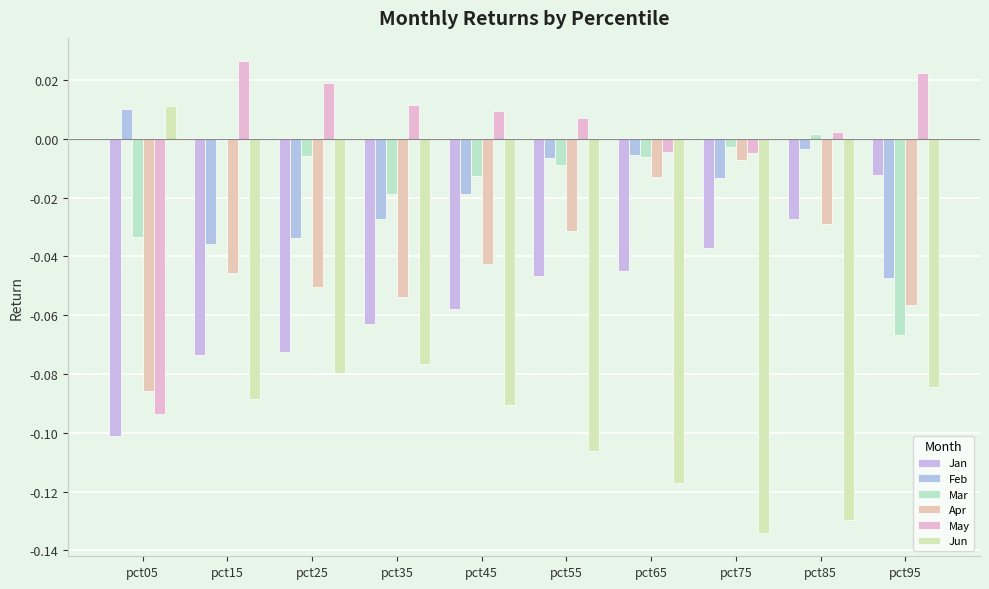

Is the value of May at pct75 greater than the value of Jun at pct65?

Yes